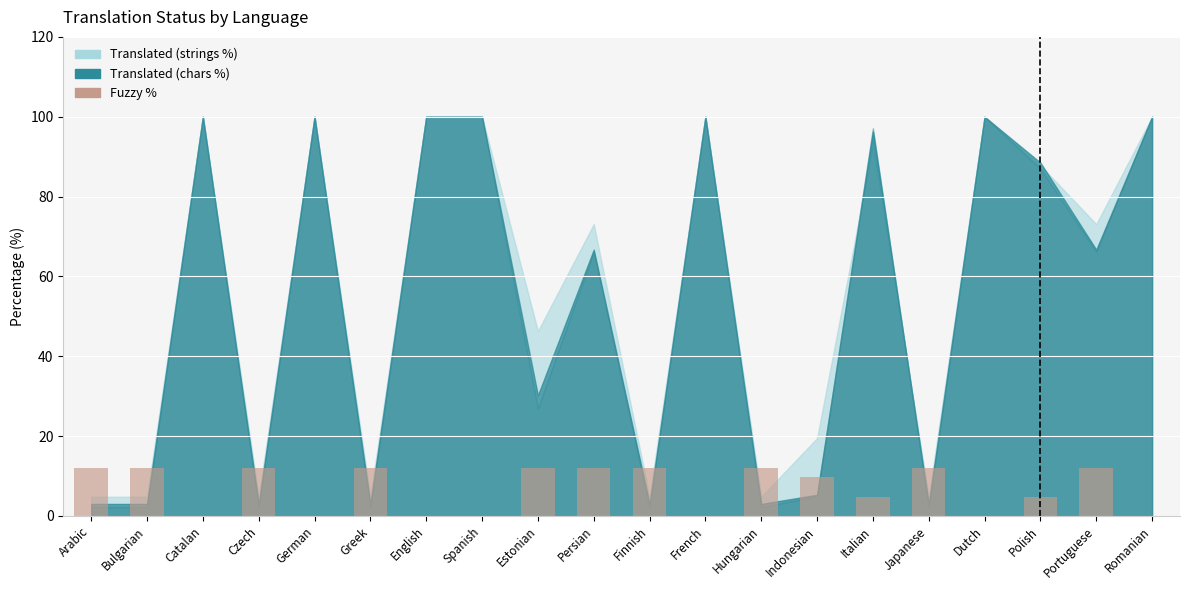

What is the approximate value at Hungarian?

12.1